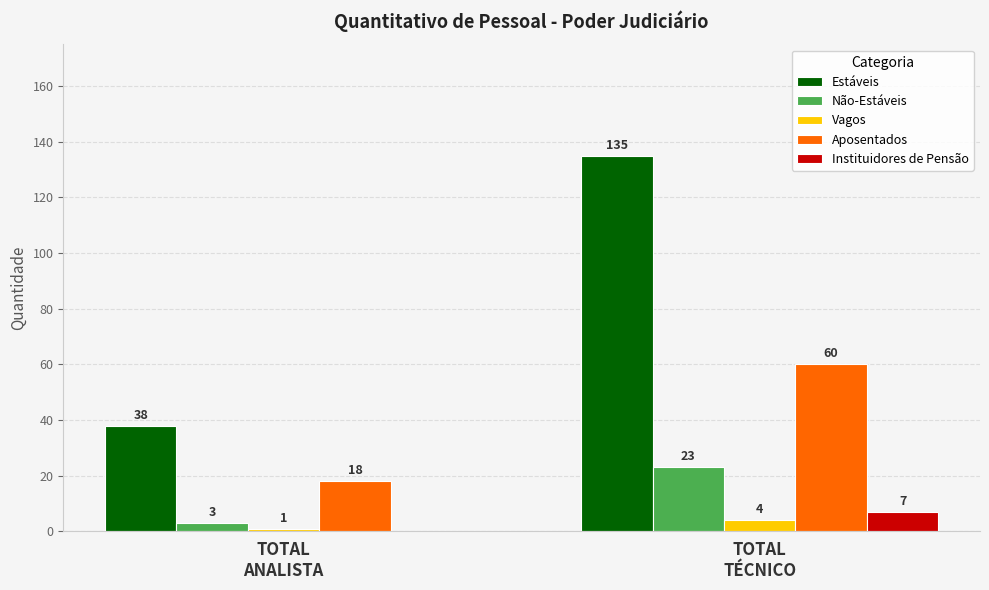

What is the sum of the Não-Estáveis values at TOTAL
TÉCNICO and TOTAL
ANALISTA?

26